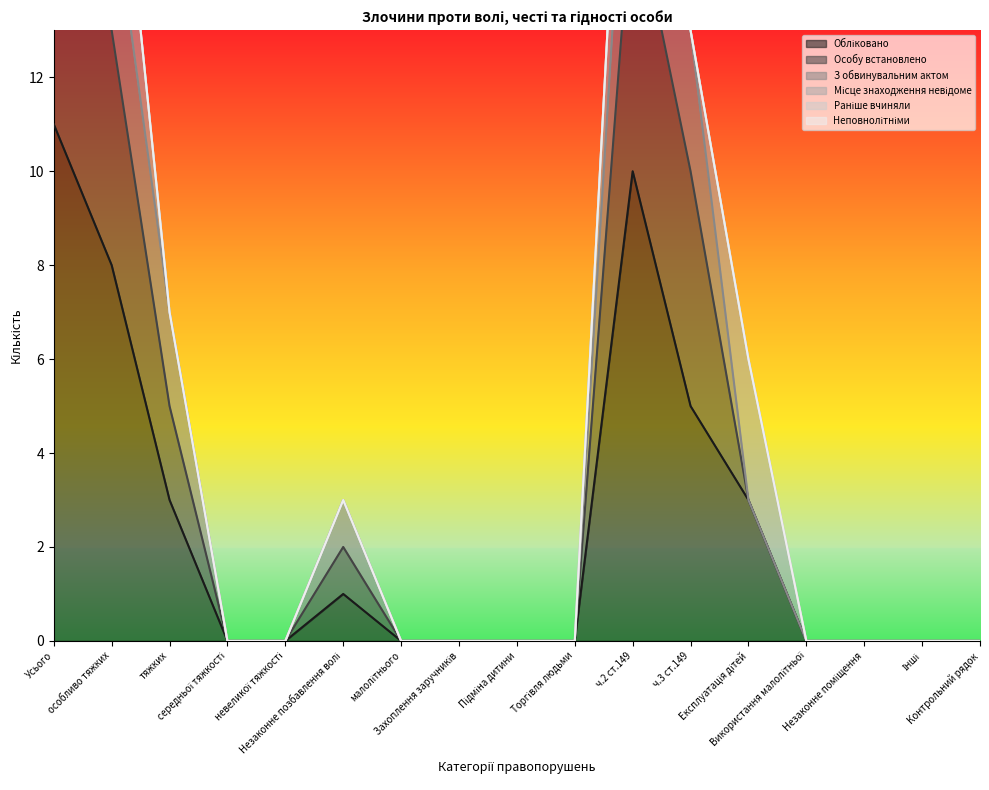

Which series has the largest range (max minus min)?

Особу встановлено